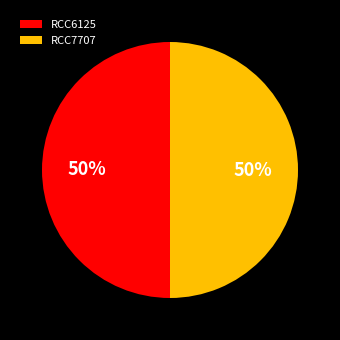

To the nearest percent, what is the average slice percentage?

50%